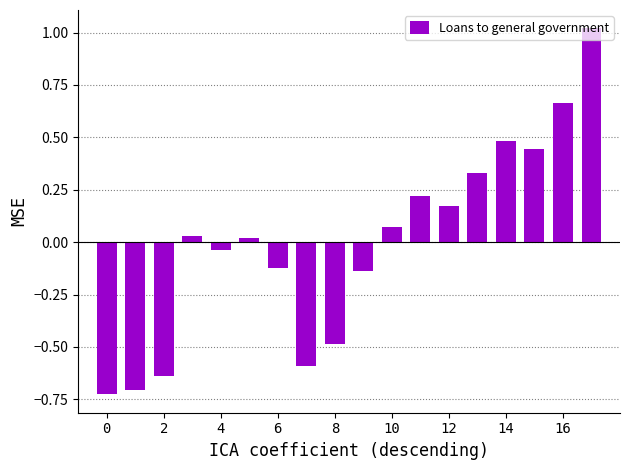

How many values are below zero?

8